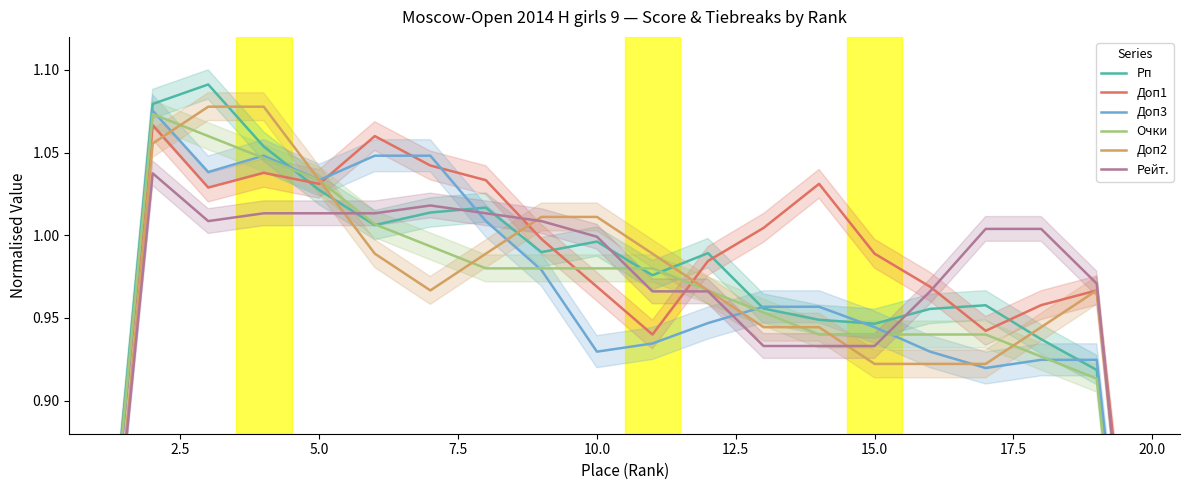

How many times do Доп2 and Рп cross each other?

5